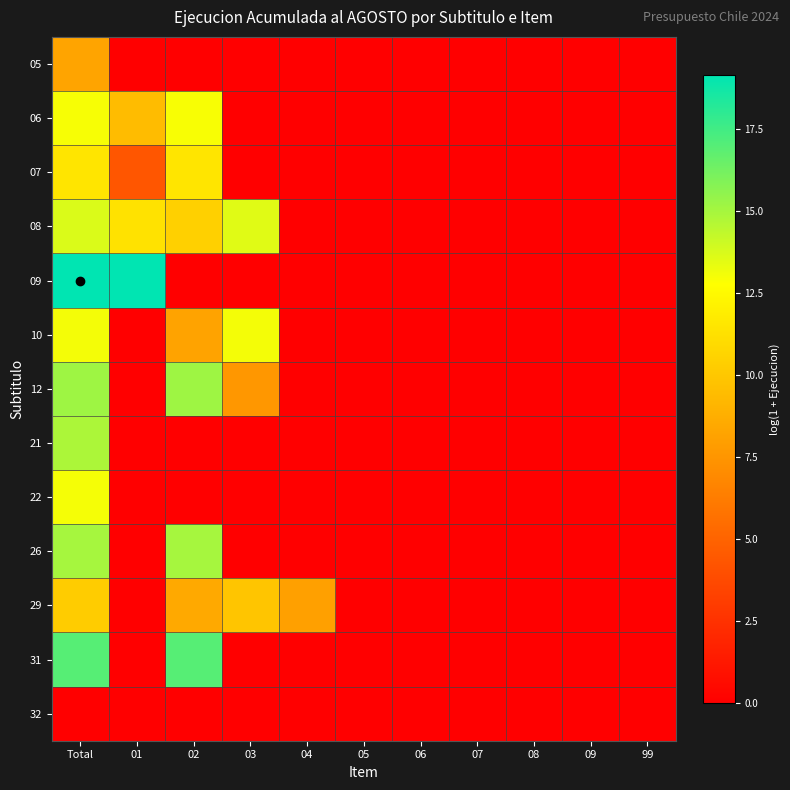

Rank the series at 09 from lowest to highest value.

05, 06, 07, 08, 09, 10, 12, 21, 22, 26, 29, 31, 32